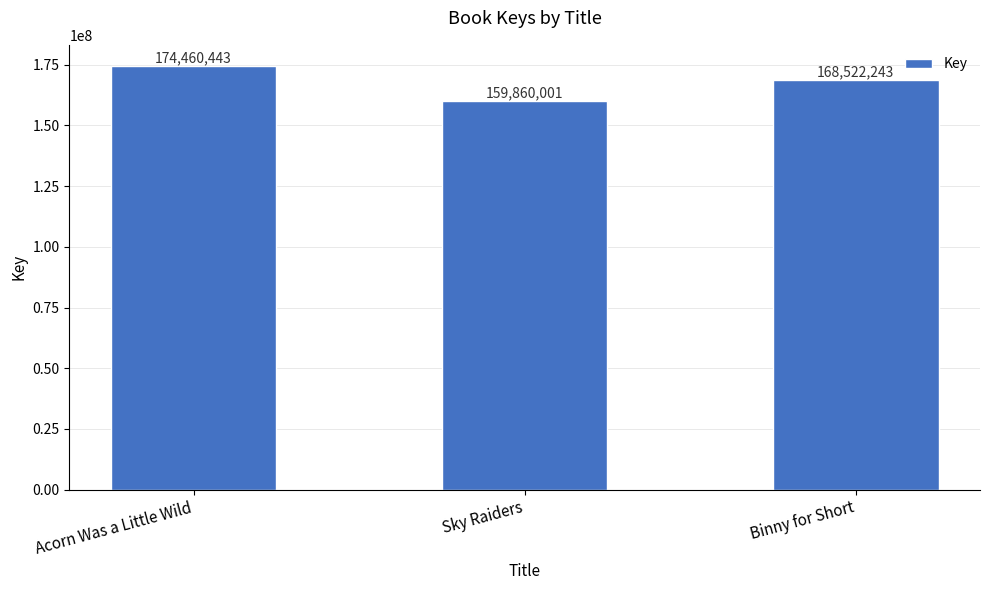

Which has a higher value, Sky Raiders or Binny for Short?

Binny for Short